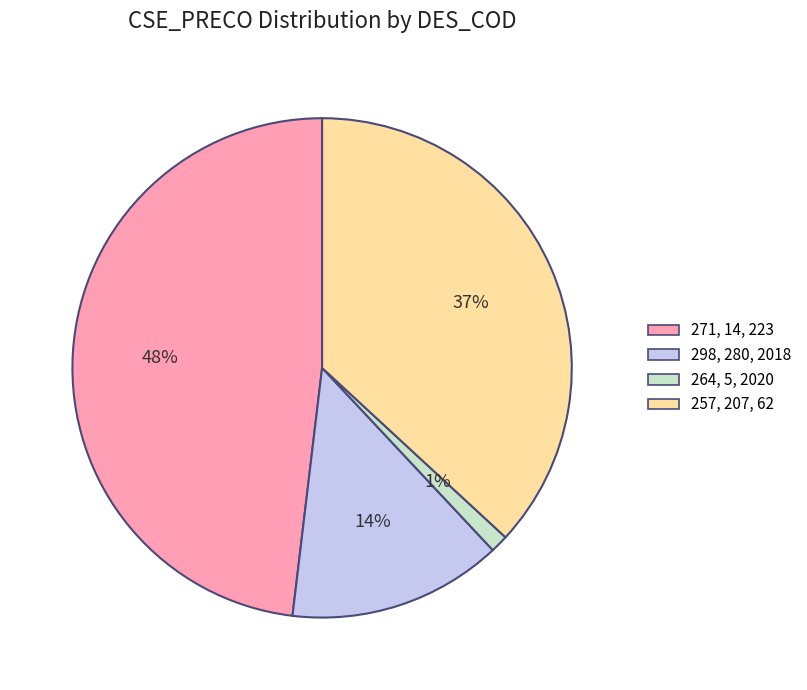

To the nearest percent, what is the difference between the largest and smallest slice percentages?

47%